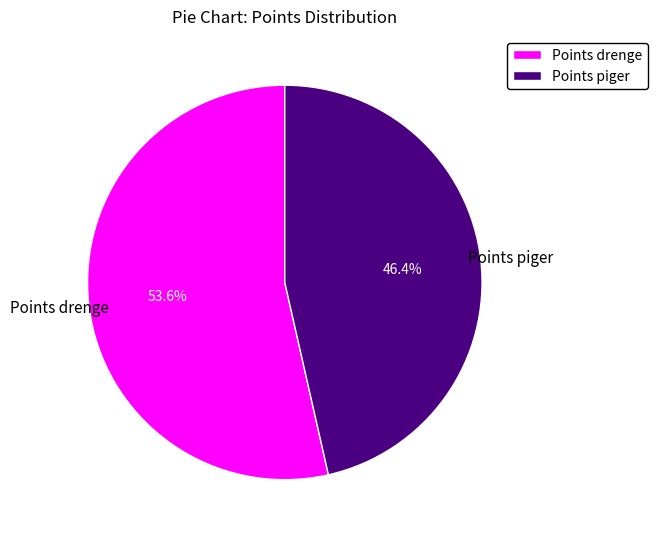

Is there a majority slice in this chart?

Yes